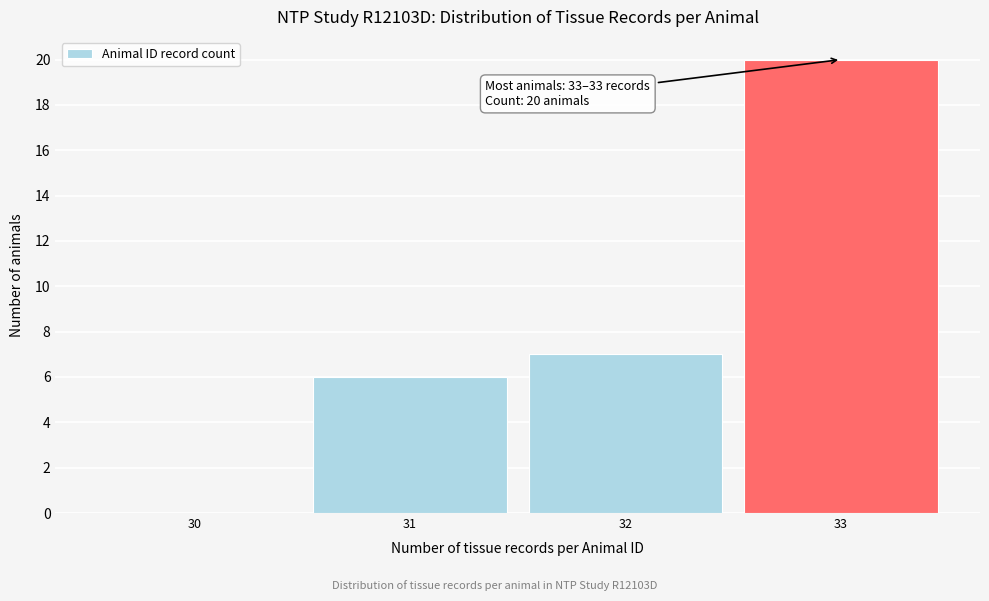

Reading right to left, extract all data points from this chart.

33=20	32=7	31=6	30=0